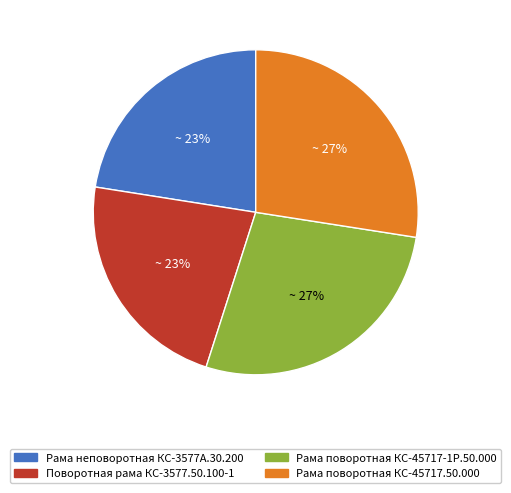

Does Поворотная рама КС-3577.50.100-1 represent more than half of the total?

No